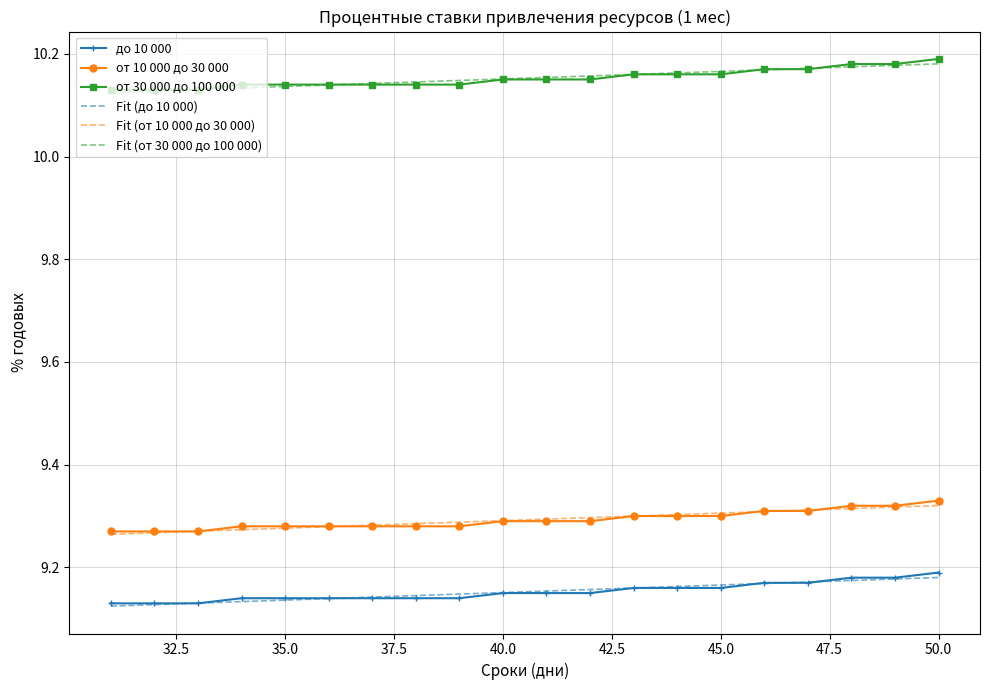

True or false: от 10 000 до 30 000 and от 30 000 до 100 000 cross at least once.

False